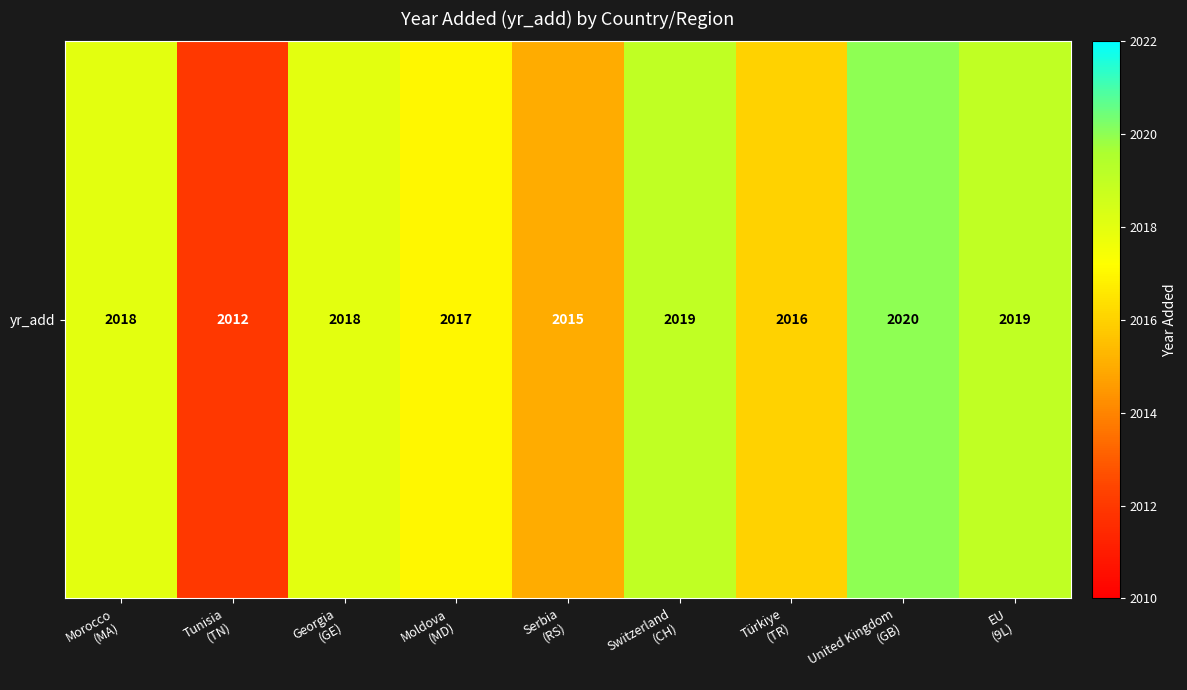

Where does the data first go above 2018?

Switzerland
(CH)